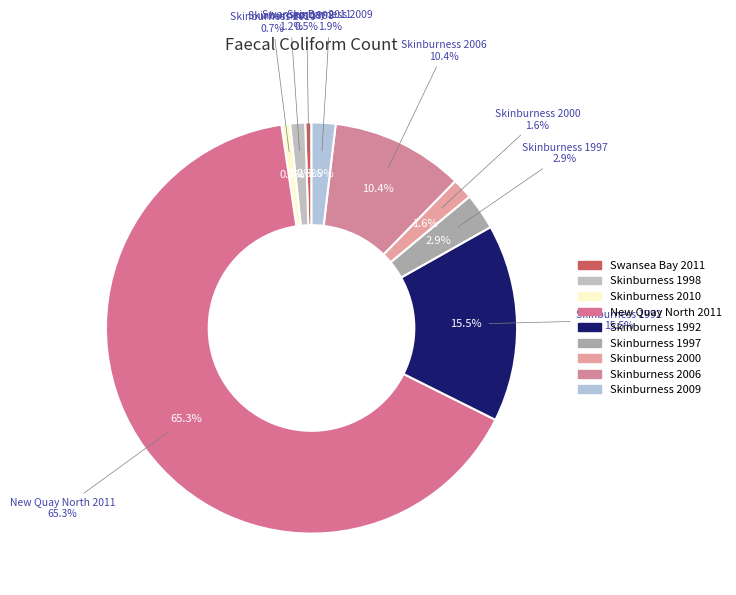

Count the number of slices in the pie.

9